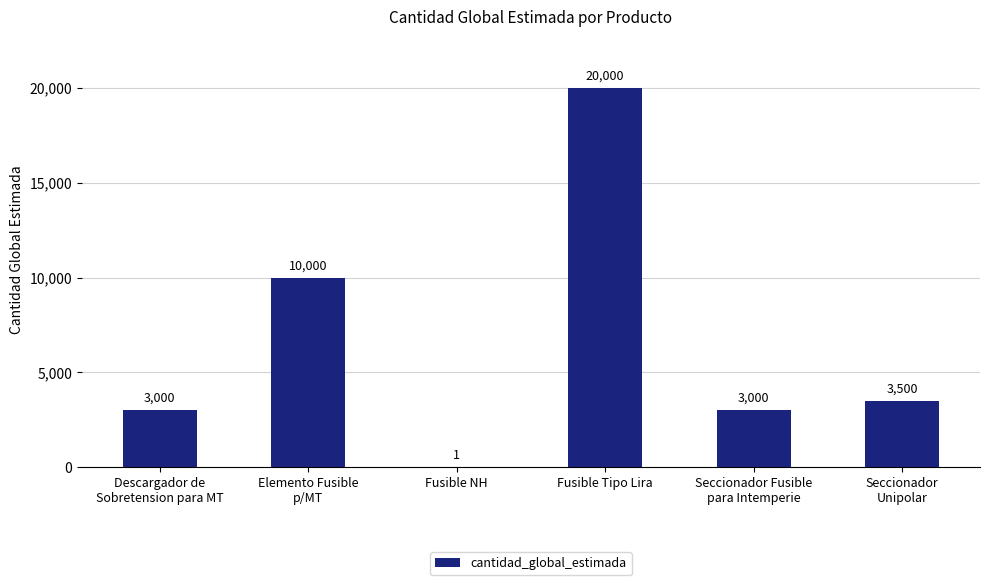

Where is the data nearest to the value 10000?

Elemento Fusible
p/MT